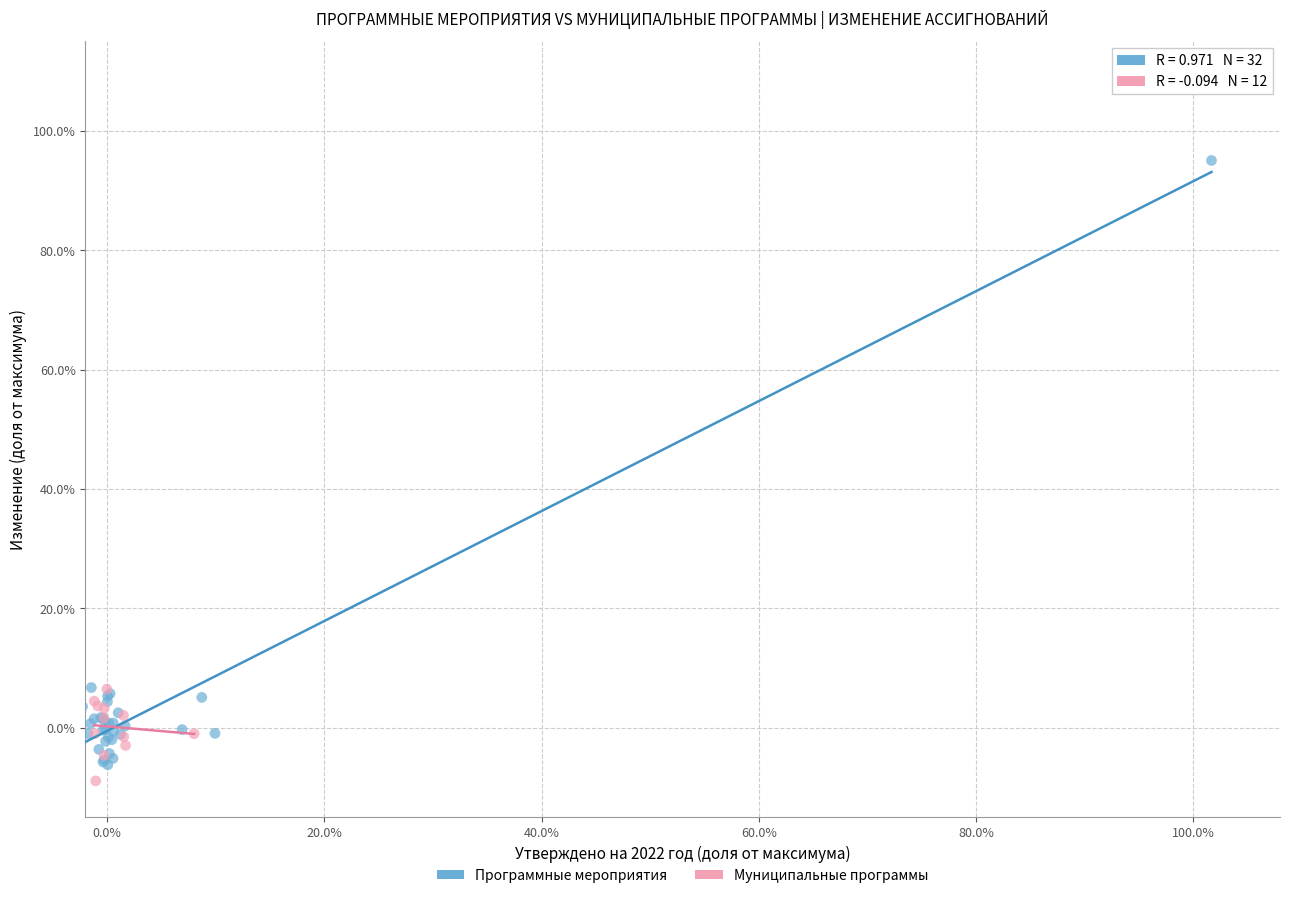

What are all the series names shown in the legend?

Программные мероприятия, Муниципальные программы